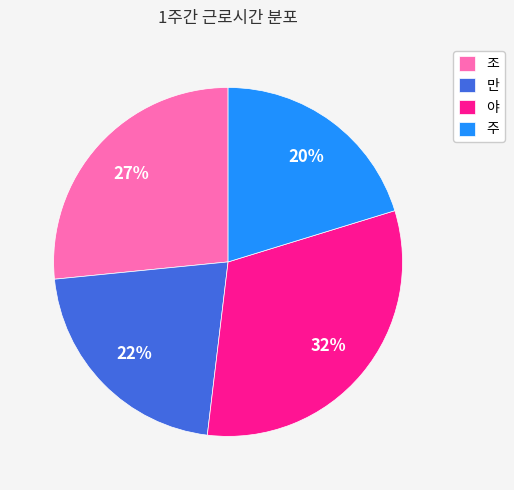

Is the sum of 야 and 주 greater than half?

Yes